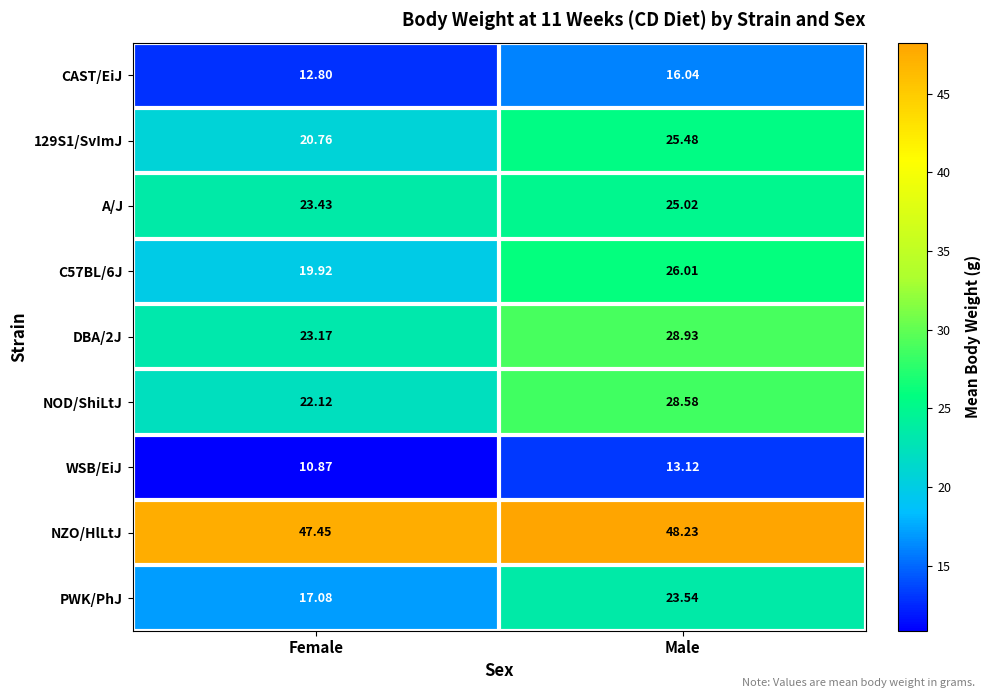

Which label corresponds to the smallest value in the chart?

Female